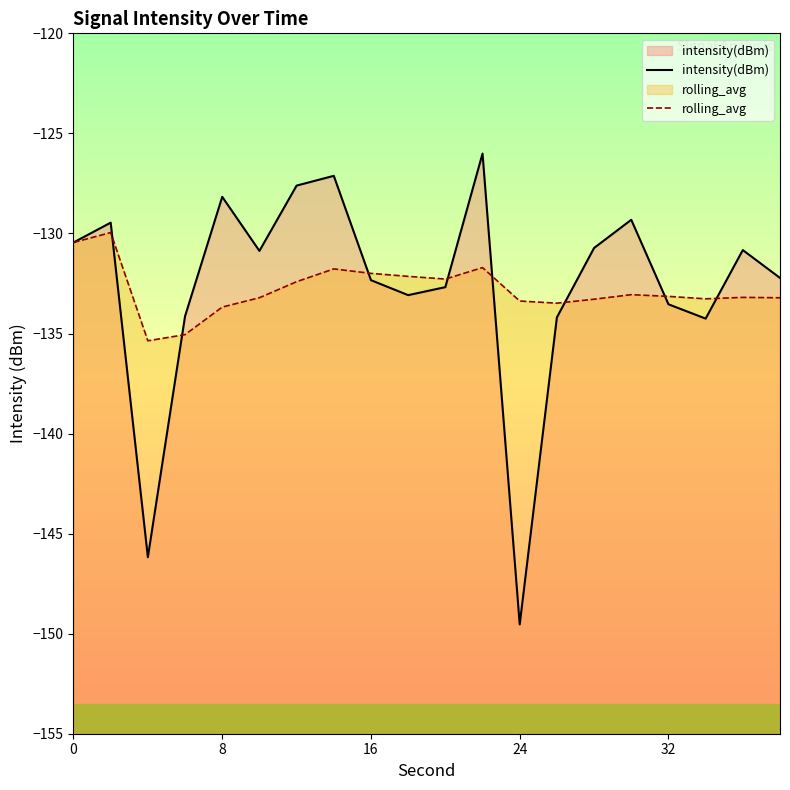

Rank the series at 8 from lowest to highest value.

rolling_avg, intensity(dBm)